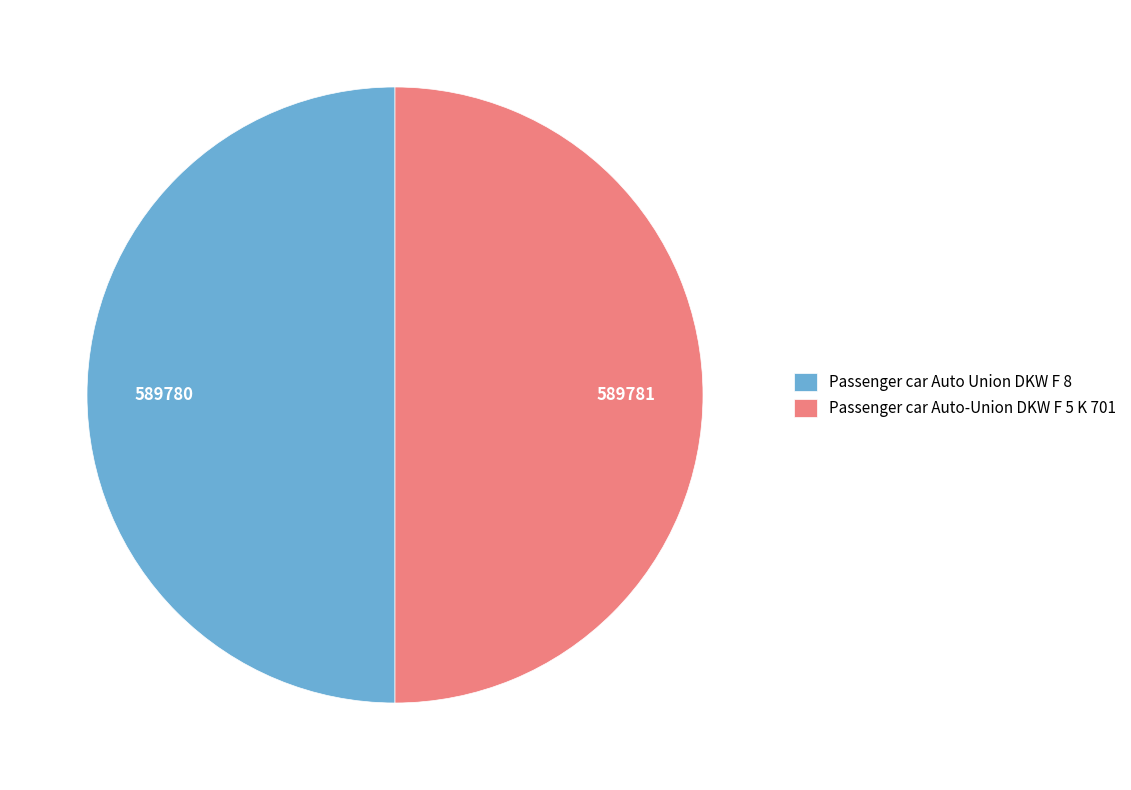

What is the ratio of the value at Passenger car Auto Union DKW F 8 to the value at Passenger car Auto-Union DKW F 5 K 701?

1.0